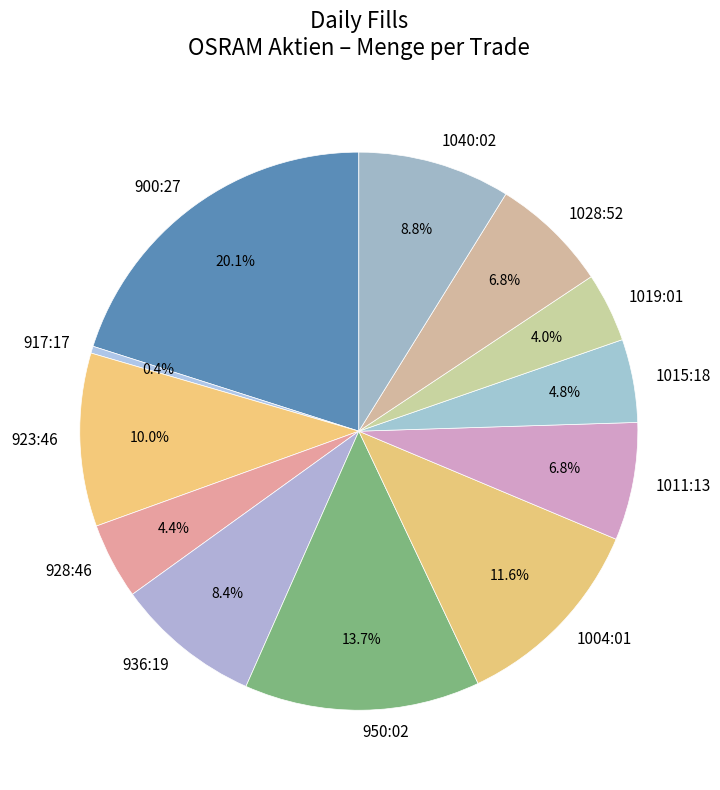

Between 950:02 and 917:17, which is larger?

950:02